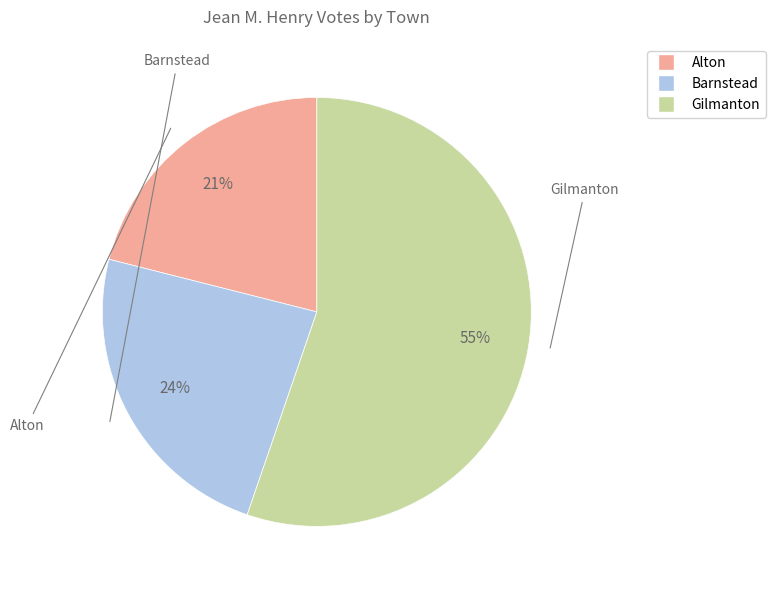

Is it true that Barnstead is 24% of the pie?

True